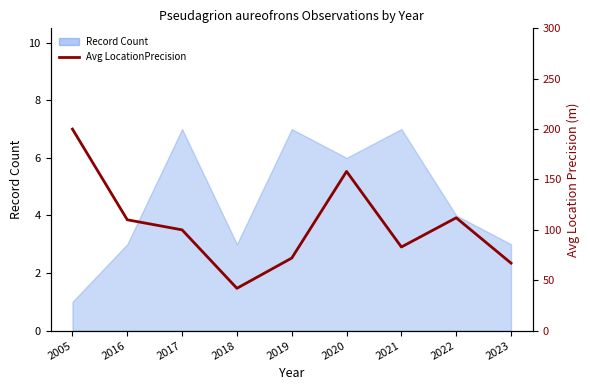

How many values are below 100?

4